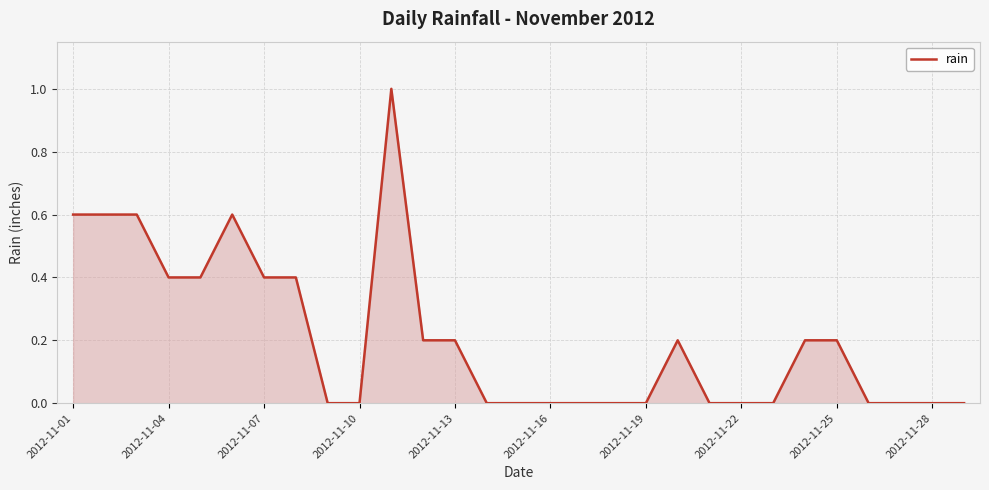

What is the difference between the maximum and minimum values?

1.0